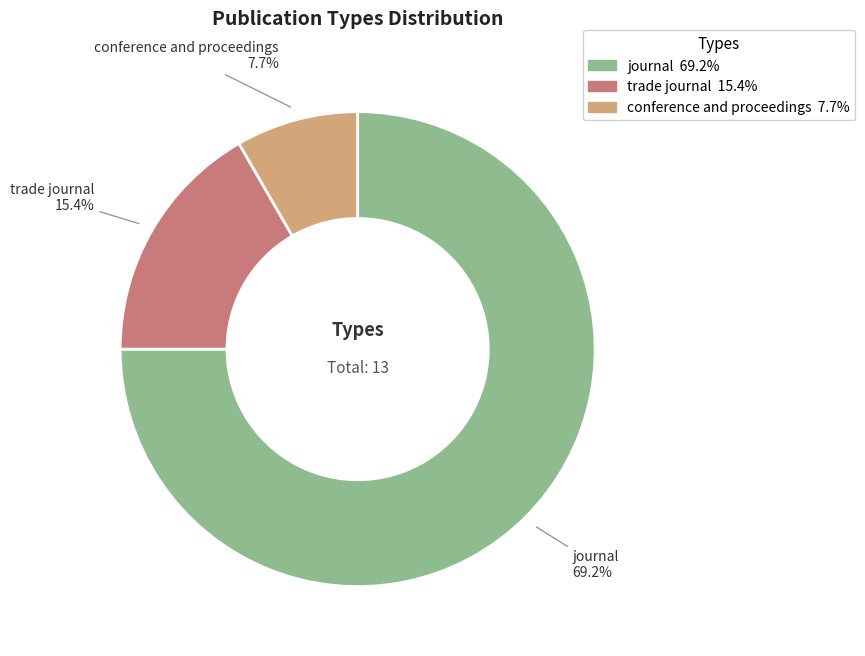

What is the ratio of the value at trade journal to the value at conference and proceedings?

2.0